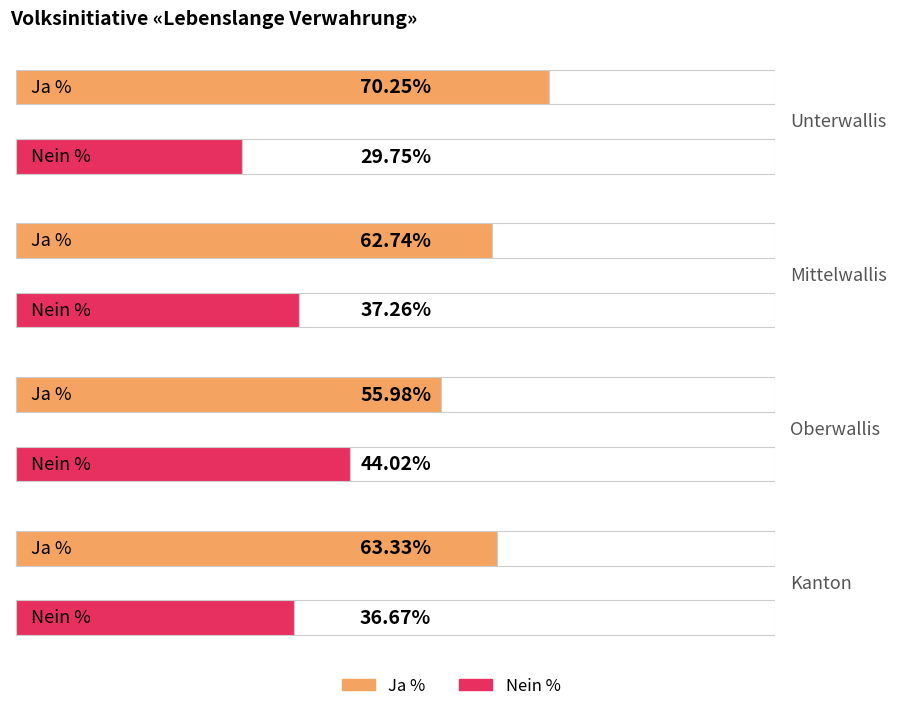

Which series has the largest total across all categories?

Ja %